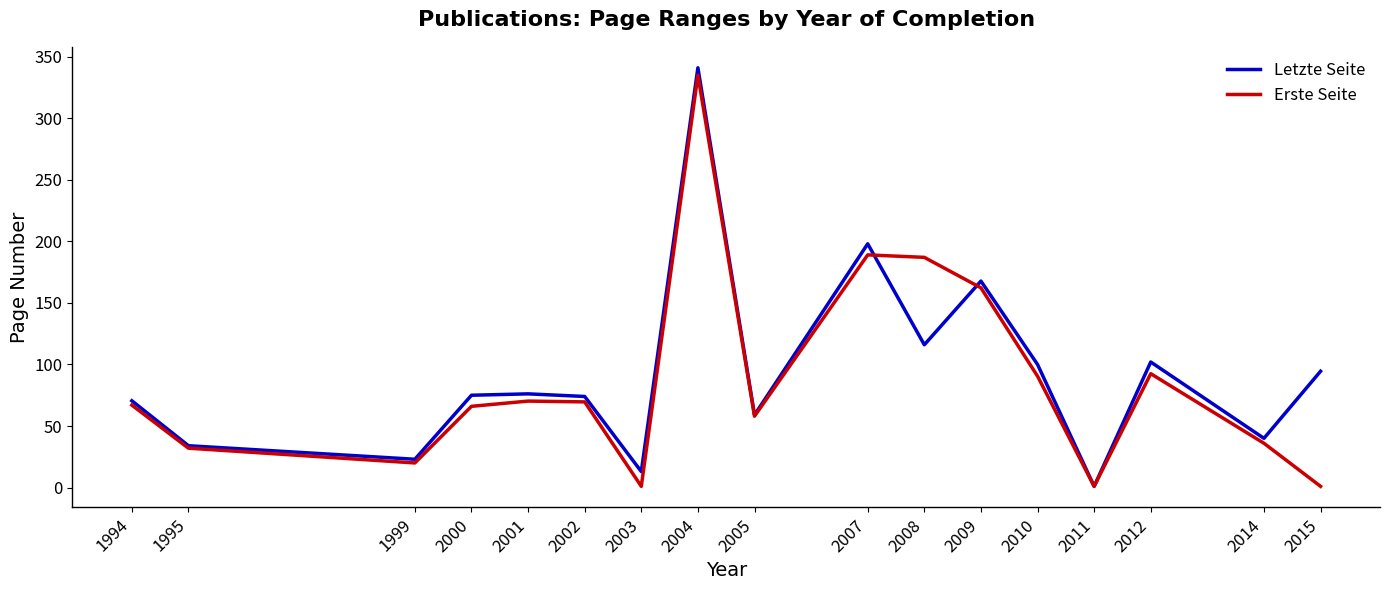

What is the spread (max minus min) of values at 2005?

1.0